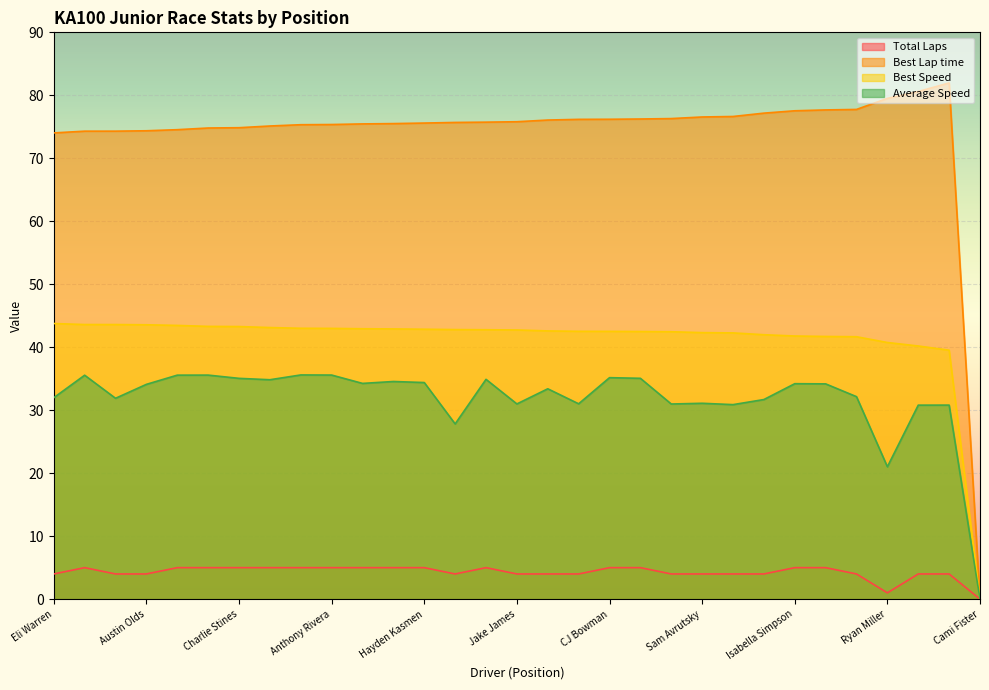

Count the number of categories in the chart.

31